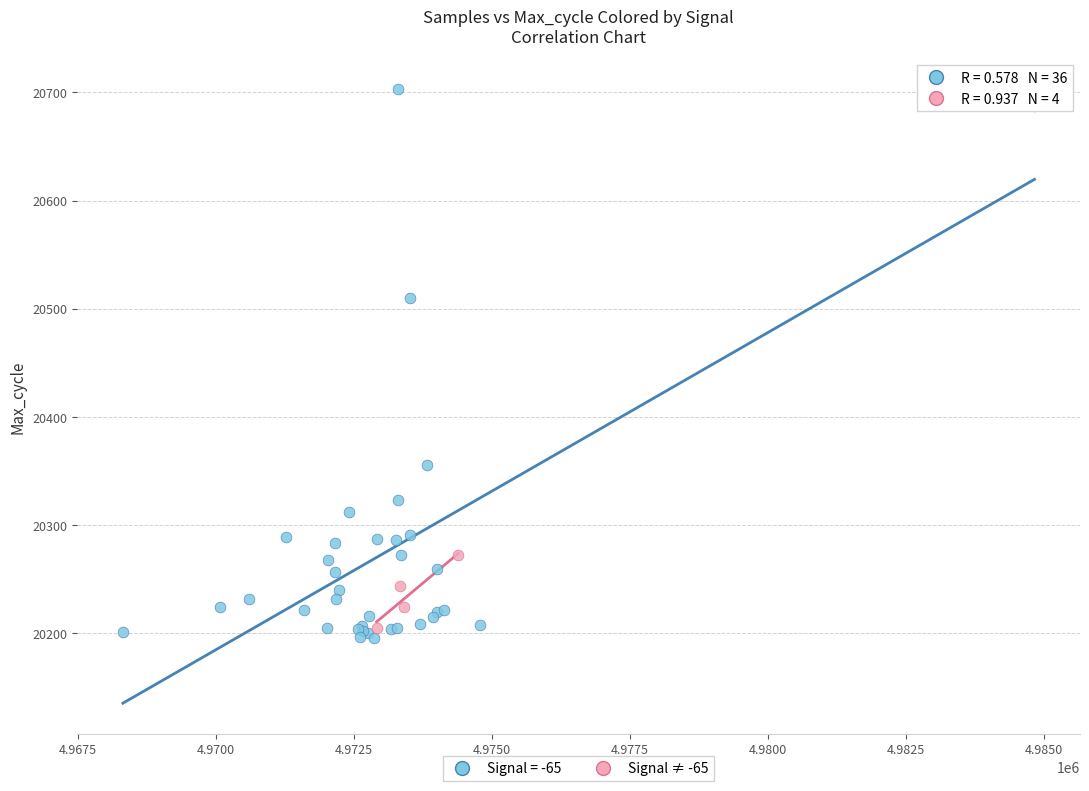

Which series has the widest spread of Y values?

Signal = -65